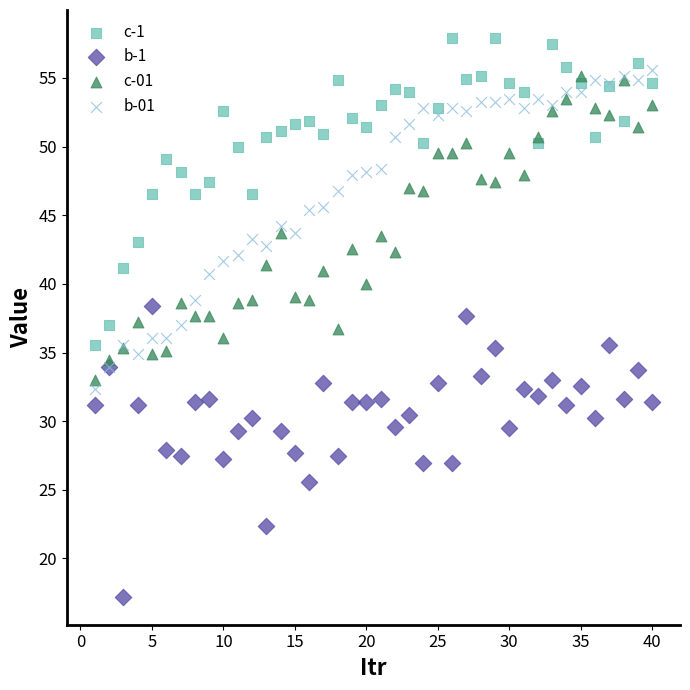

What is the X range (max minus min) for the scatter plot?

39.0